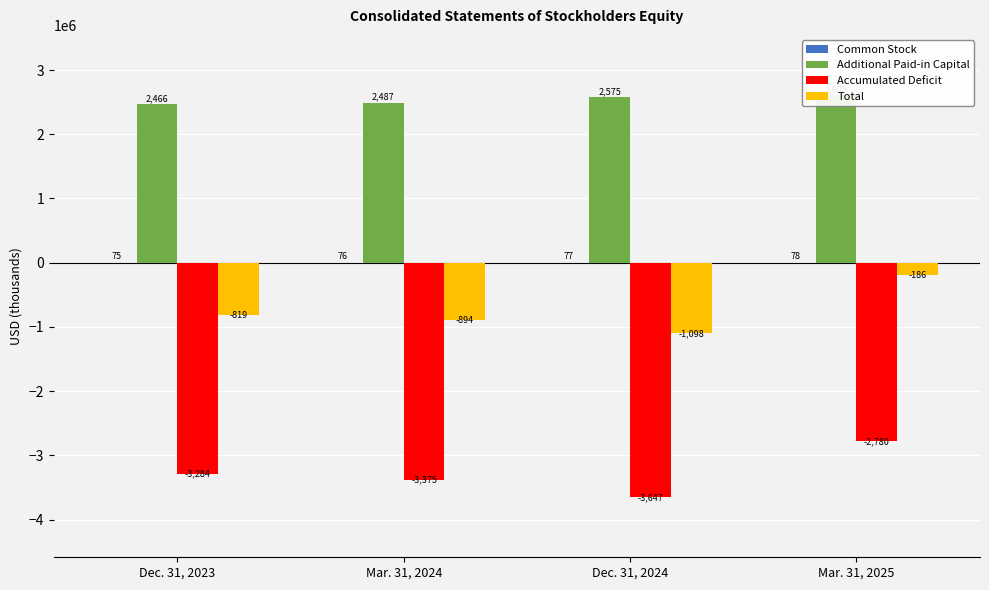

Does the chart contain stacked bars?

No